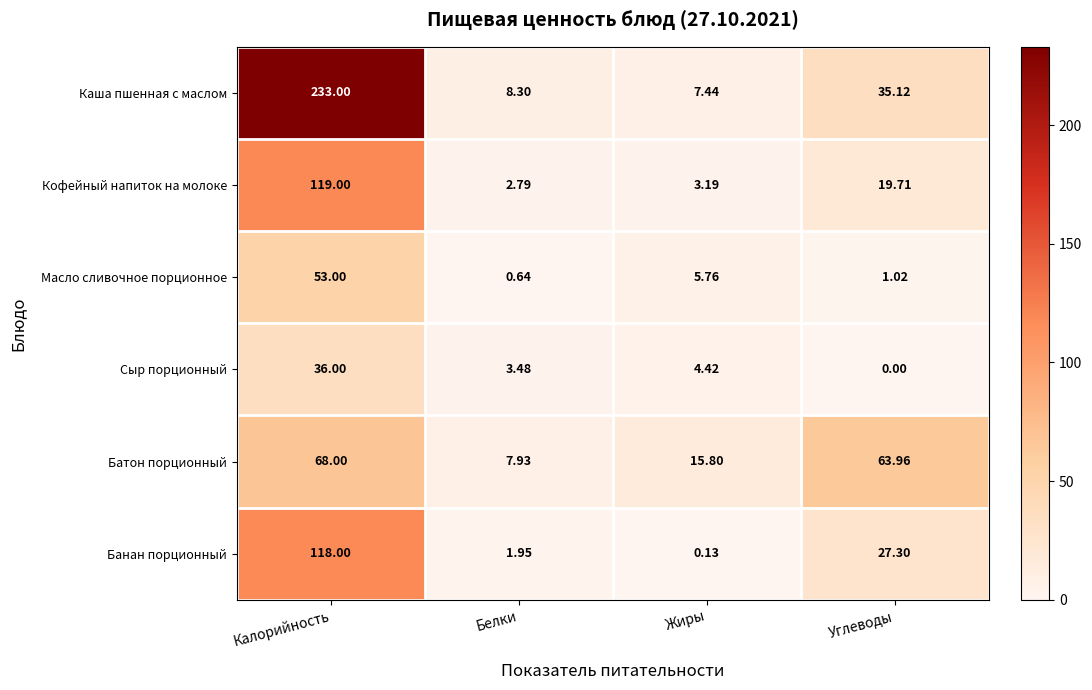

Where is Банан порционный nearest to the value 59?

Углеводы